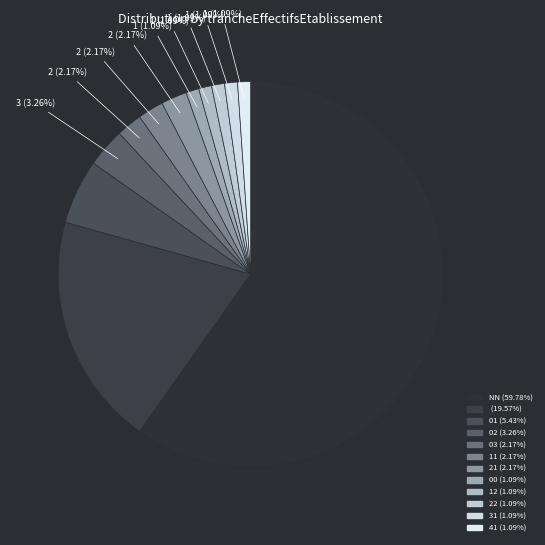

How many segments does this pie chart have?

12